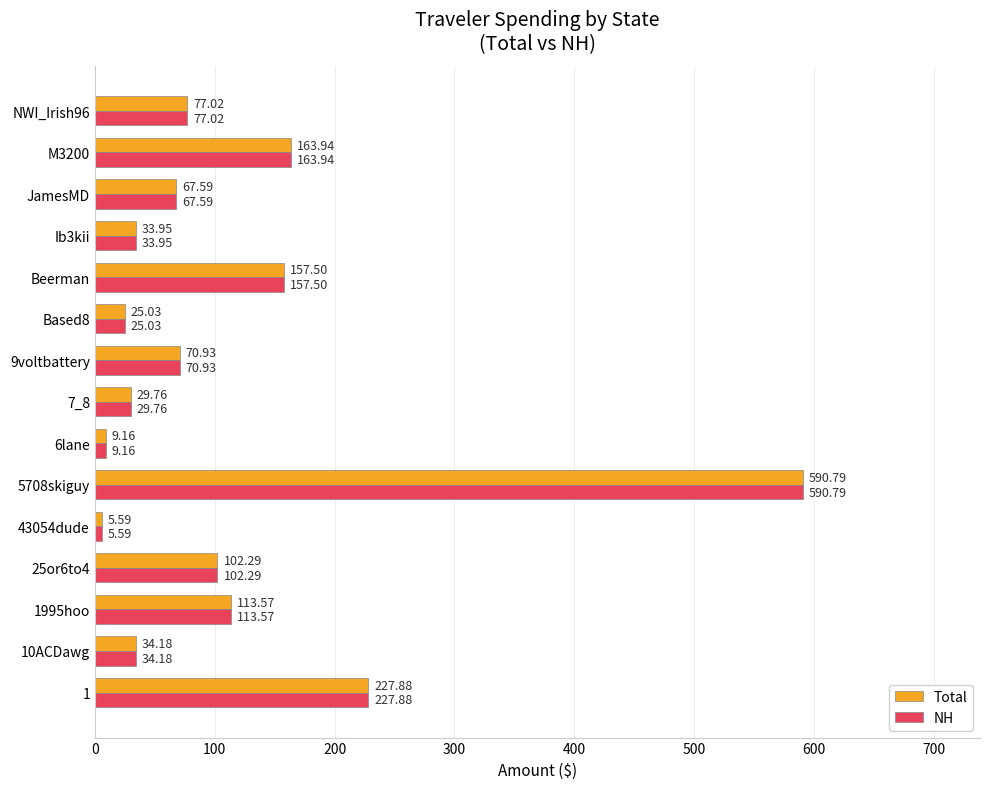

Is the value of NH at 25or6to4 greater than the value of Total at JamesMD?

Yes